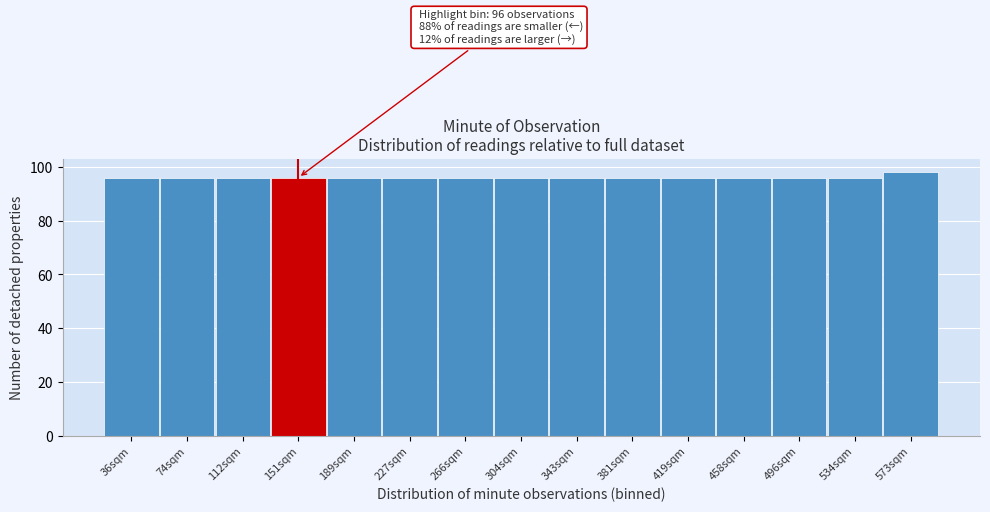

Reading right to left, list all the values displayed in this chart.

98	96	96	96	96	96	96	96	96	96	96	96	96	96	96